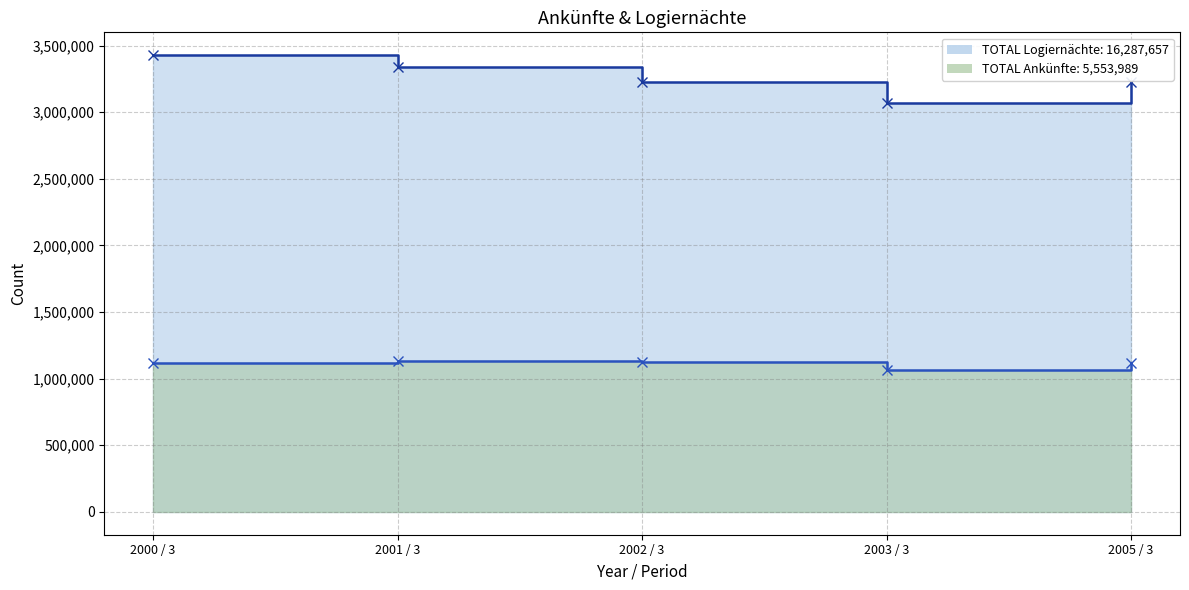

True or false: Logiernächte and Ankünfte cross at least once.

False